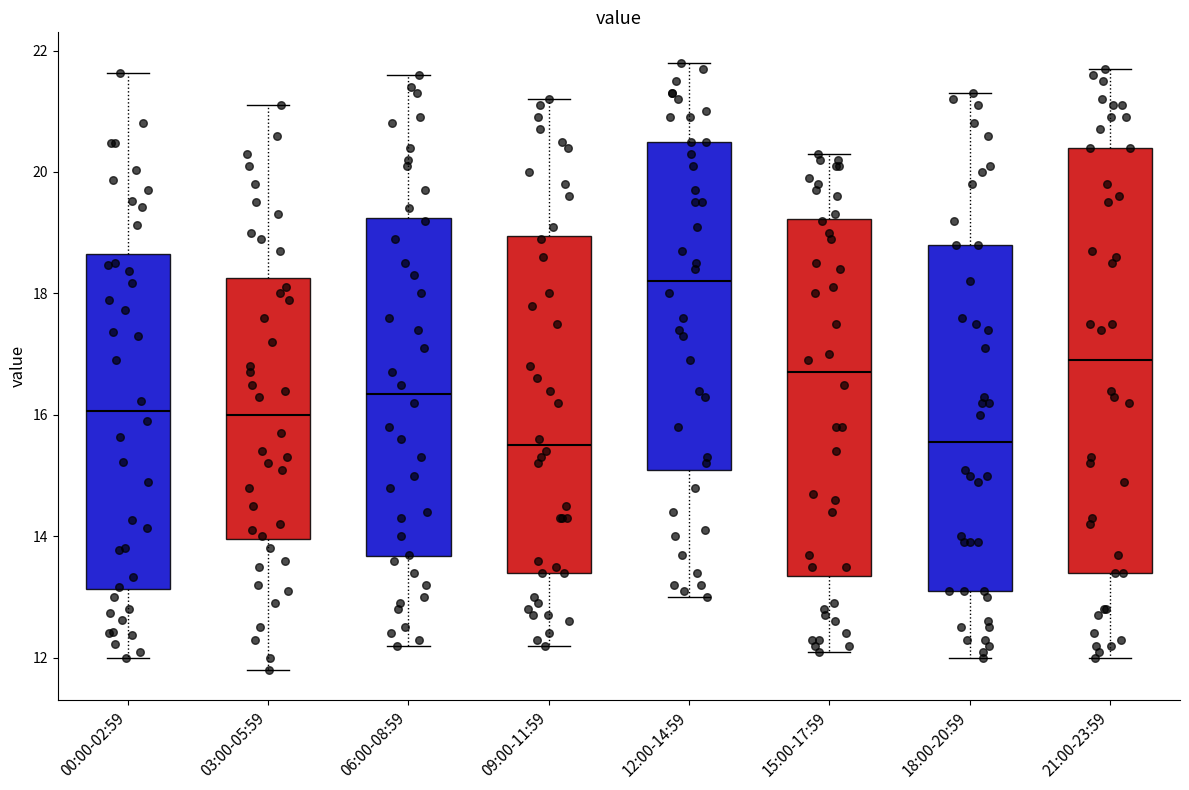

Which box has the highest median line?

12:00-14:59